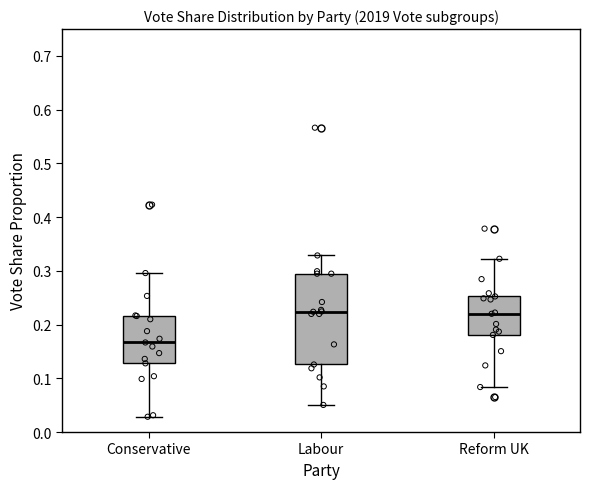

Reading left to right, transcribe this box plot: for each box, give where its median line is, the range the box spans, and where its two whiskers end, as read against the y-axis. The values are not printed on the chart, so give them approximately, as read against the axis.

Conservative: median 0.17, box 0.13 to 0.22, whiskers 0.03 to 0.30
Labour: median 0.22, box 0.13 to 0.29, whiskers 0.05 to 0.33
Reform UK: median 0.22, box 0.18 to 0.25, whiskers 0.08 to 0.32